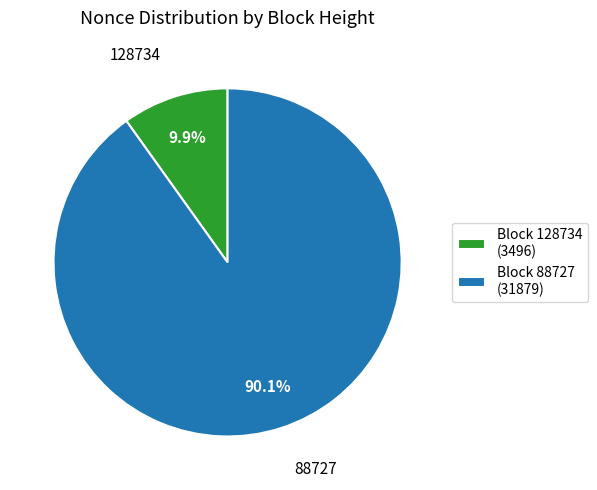

What percentage do Block 88727 (31879) and Block 128734 (3496) together represent?

100.0%